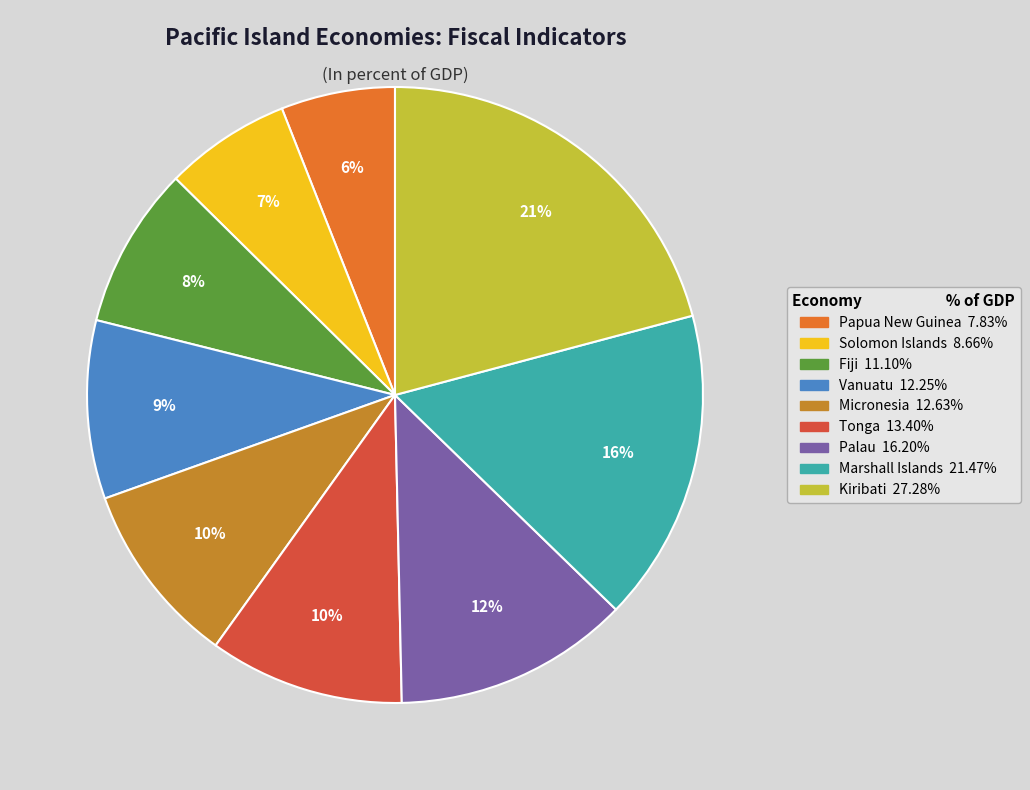

Do Papua New Guinea and Kiribati together represent more than half of the pie?

No